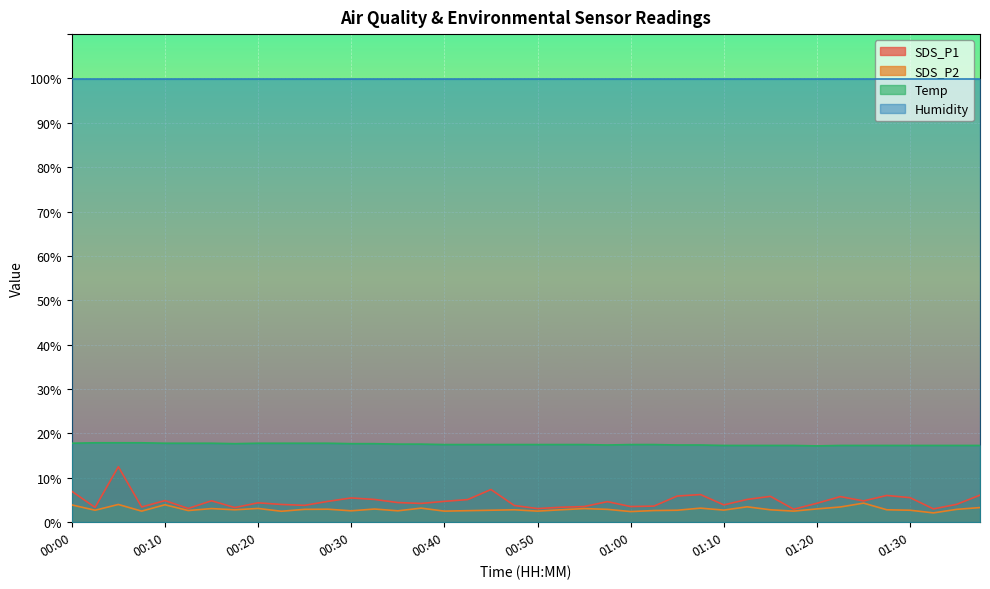

What is the minimum value shown in the chart?

2.1